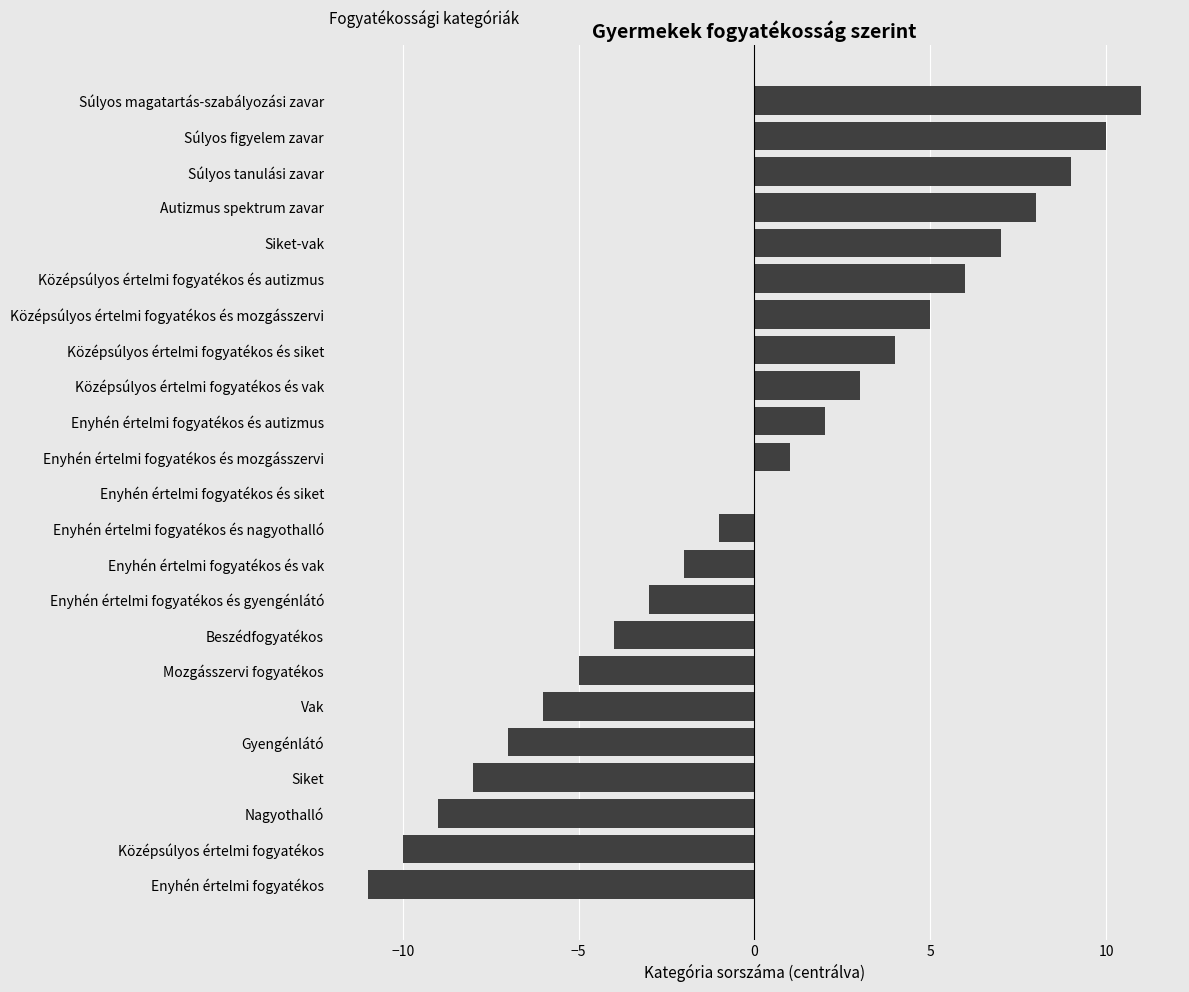

What is the sum of the values at Nagyothalló and Enyhén értelmi fogyatékos és autizmus?

-7